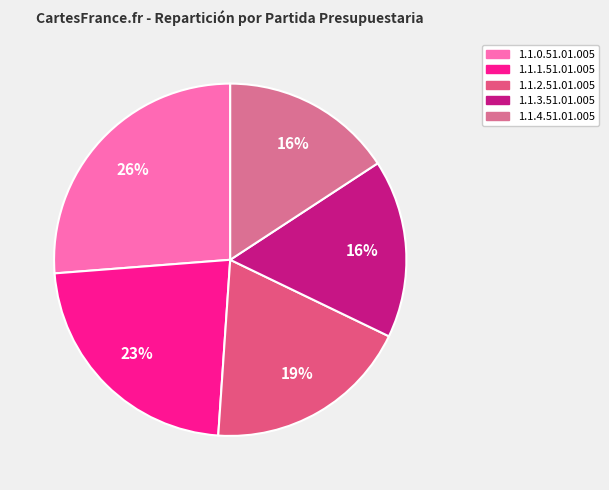

Is 1.1.1.51.01.005 the majority of the pie?

No